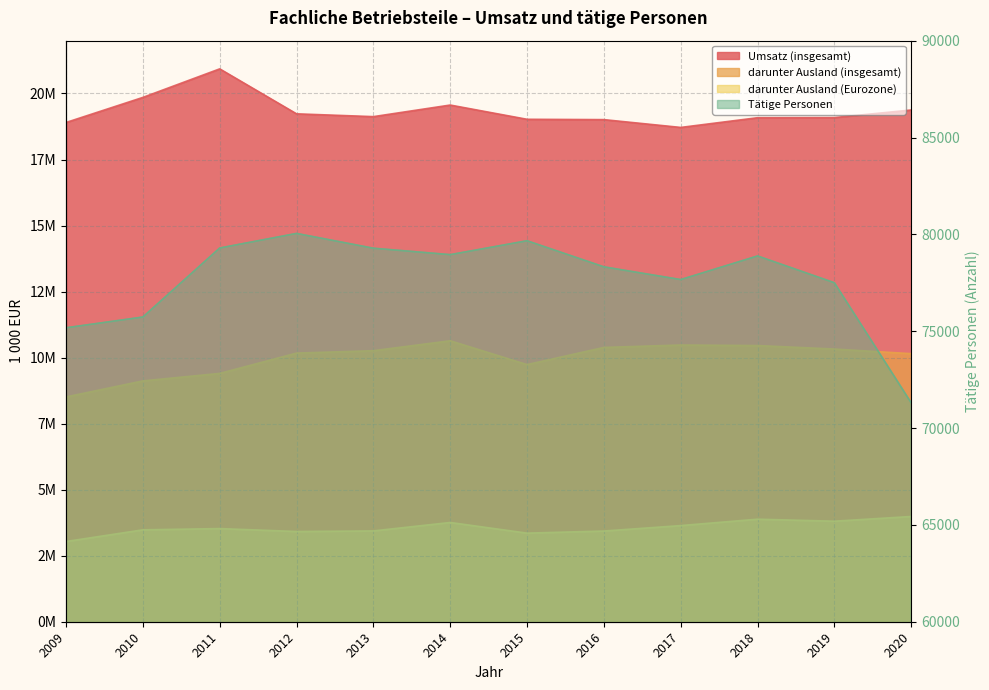

Reading left to right, what are all the values shown in this chart?

Umsatz (insgesamt): 2009=18901926	2010=19851519	2011=20932108	2012=19229945	2013=19123489	2014=19562324	2015=19023309	2016=19010513	2017=18714938	2018=19082272	2019=19087972	2020=19375038
darunter Ausland (insgesamt): 2009=8510304	2010=9117787	2011=9401146	2012=10170417	2013=10261722	2014=10636935	2015=9735003	2016=10384535	2017=10477079	2018=10456086	2019=10323793	2020=10149268
darunter Ausland (Eurozone): 2009=3036665	2010=3478943	2011=3526479	2012=3416098	2013=3438019	2014=3757390	2015=3354004	2016=3433801	2017=3639935	2018=3881630	2019=3805996	2020=3984414
Tätige Personen: 2009=75177	2010=75732	2011=79296	2012=80048	2013=79285	2014=78953	2015=79670	2016=78323	2017=77666	2018=78885	2019=77502	2020=71302